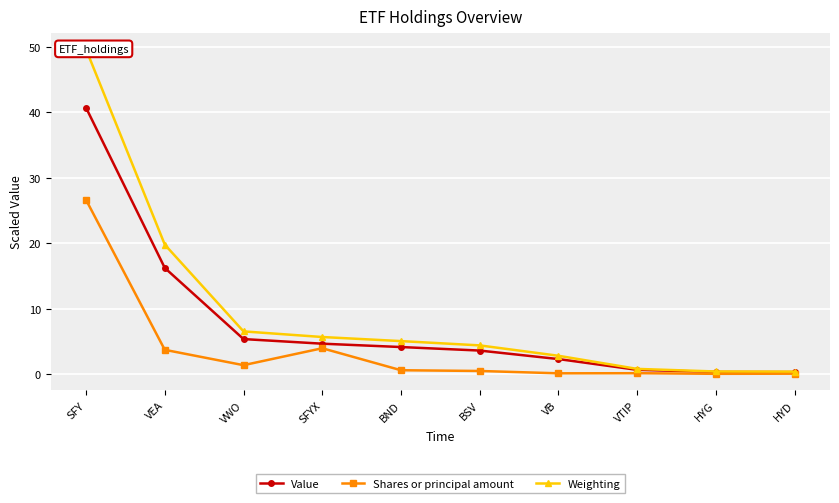

Between VWO and HYG, which is larger?

VWO